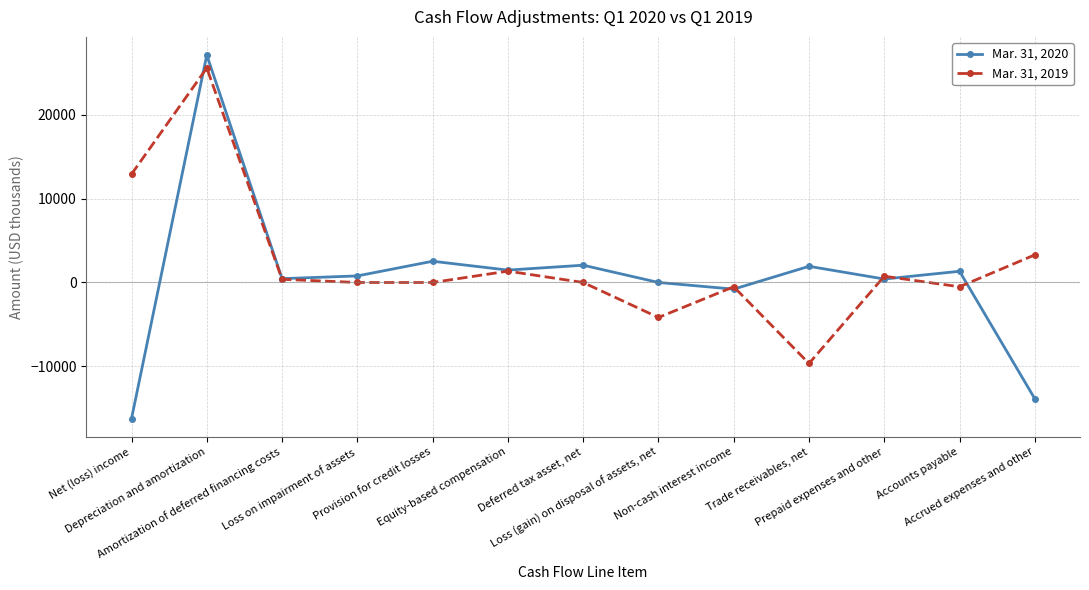

What is the sum of the Mar. 31, 2020 values at Net (loss) income and Deferred tax asset, net?

-14156